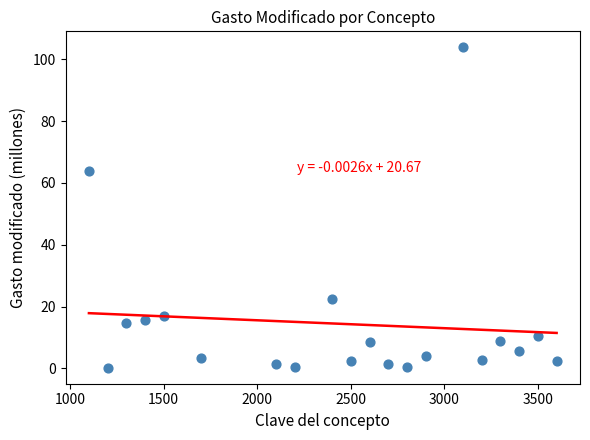

What Y value in the scatter plot is closest to 52?

63.8